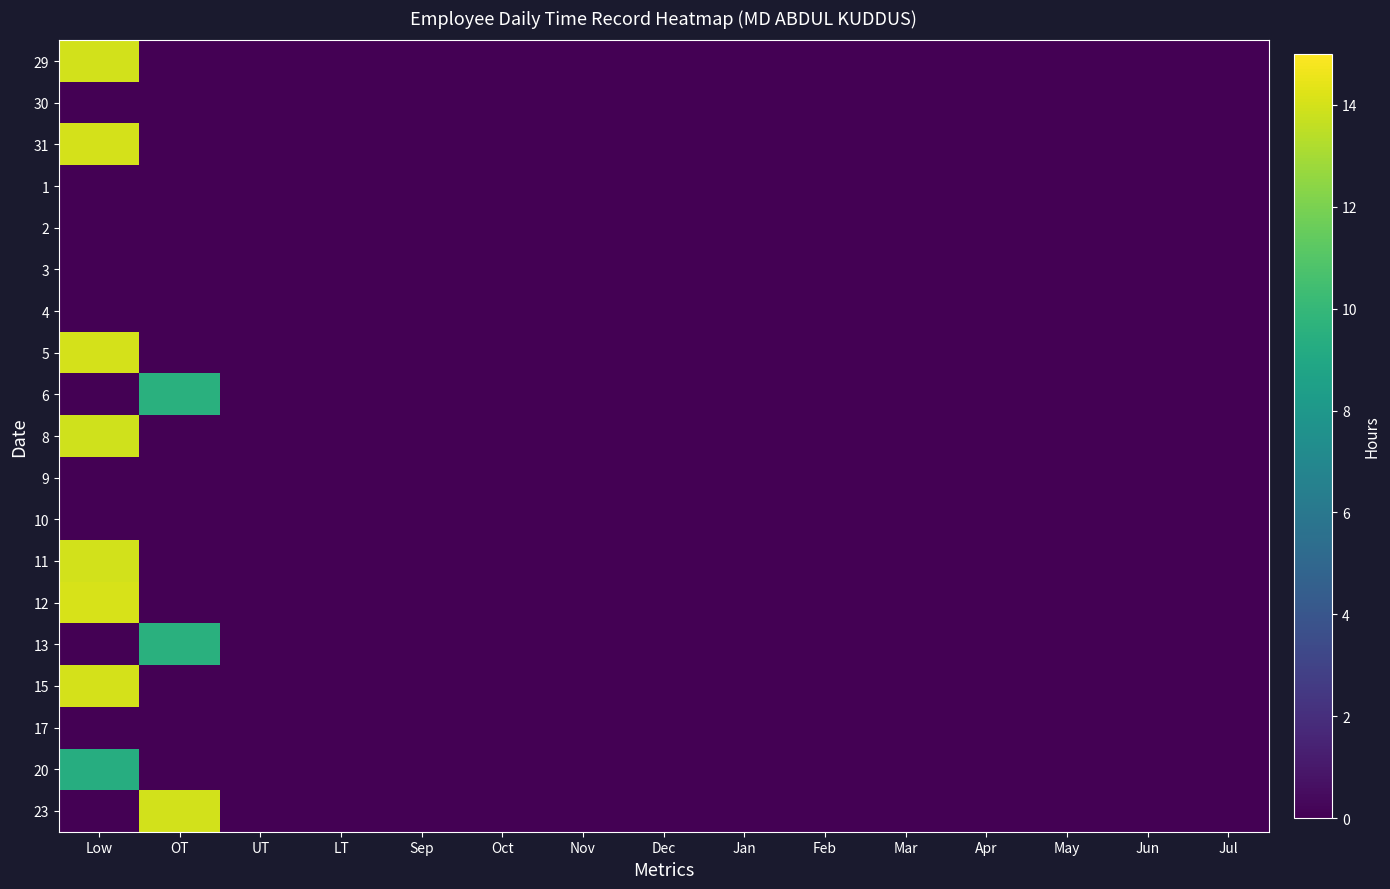

Reading left to right, list all the values displayed in this chart.

29: Low=14.0	OT=0.0	UT=0.0	LT=0.0	Sep=0.0	Oct=0.0	Nov=0.0	Dec=0.0	Jan=0.0	Feb=0.0	Mar=0.0	Apr=0.0	May=0.0	Jun=0.0	Jul=0.0
30: Low=0.0	OT=0.0	UT=0.0	LT=0.0	Sep=0.0	Oct=0.0	Nov=0.0	Dec=0.0	Jan=0.0	Feb=0.0	Mar=0.0	Apr=0.0	May=0.0	Jun=0.0	Jul=0.0
31: Low=14.0	OT=0.0	UT=0.0	LT=0.0	Sep=0.0	Oct=0.0	Nov=0.0	Dec=0.0	Jan=0.0	Feb=0.0	Mar=0.0	Apr=0.0	May=0.0	Jun=0.0	Jul=0.0
1: Low=0.0	OT=0.0	UT=0.0	LT=0.0	Sep=0.0	Oct=0.0	Nov=0.0	Dec=0.0	Jan=0.0	Feb=0.0	Mar=0.0	Apr=0.0	May=0.0	Jun=0.0	Jul=0.0
2: Low=0.0	OT=0.0	UT=0.0	LT=0.0	Sep=0.0	Oct=0.0	Nov=0.0	Dec=0.0	Jan=0.0	Feb=0.0	Mar=0.0	Apr=0.0	May=0.0	Jun=0.0	Jul=0.0
3: Low=0.0	OT=0.0	UT=0.0	LT=0.0	Sep=0.0	Oct=0.0	Nov=0.0	Dec=0.0	Jan=0.0	Feb=0.0	Mar=0.0	Apr=0.0	May=0.0	Jun=0.0	Jul=0.0
4: Low=0.0	OT=0.0	UT=0.0	LT=0.0	Sep=0.0	Oct=0.0	Nov=0.0	Dec=0.0	Jan=0.0	Feb=0.0	Mar=0.0	Apr=0.0	May=0.0	Jun=0.0	Jul=0.0
5: Low=14.0	OT=0.0	UT=0.0	LT=0.0	Sep=0.0	Oct=0.0	Nov=0.0	Dec=0.0	Jan=0.0	Feb=0.0	Mar=0.0	Apr=0.0	May=0.0	Jun=0.0	Jul=0.0
6: Low=0.0	OT=9.5	UT=0.0	LT=0.0	Sep=0.0	Oct=0.0	Nov=0.0	Dec=0.0	Jan=0.0	Feb=0.0	Mar=0.0	Apr=0.0	May=0.0	Jun=0.0	Jul=0.0
8: Low=13.9	OT=0.0	UT=0.0	LT=0.0	Sep=0.0	Oct=0.0	Nov=0.0	Dec=0.0	Jan=0.0	Feb=0.0	Mar=0.0	Apr=0.0	May=0.0	Jun=0.0	Jul=0.0
9: Low=0.0	OT=0.0	UT=0.0	LT=0.0	Sep=0.0	Oct=0.0	Nov=0.0	Dec=0.0	Jan=0.0	Feb=0.0	Mar=0.0	Apr=0.0	May=0.0	Jun=0.0	Jul=0.0
10: Low=0.0	OT=0.0	UT=0.0	LT=0.0	Sep=0.0	Oct=0.0	Nov=0.0	Dec=0.0	Jan=0.0	Feb=0.0	Mar=0.0	Apr=0.0	May=0.0	Jun=0.0	Jul=0.0
11: Low=14.0	OT=0.0	UT=0.0	LT=0.0	Sep=0.0	Oct=0.0	Nov=0.0	Dec=0.0	Jan=0.0	Feb=0.0	Mar=0.0	Apr=0.0	May=0.0	Jun=0.0	Jul=0.0
12: Low=14.1	OT=0.0	UT=0.0	LT=0.0	Sep=0.0	Oct=0.0	Nov=0.0	Dec=0.0	Jan=0.0	Feb=0.0	Mar=0.0	Apr=0.0	May=0.0	Jun=0.0	Jul=0.0
13: Low=0.0	OT=9.5	UT=0.0	LT=0.0	Sep=0.0	Oct=0.0	Nov=0.0	Dec=0.0	Jan=0.0	Feb=0.0	Mar=0.0	Apr=0.0	May=0.0	Jun=0.0	Jul=0.0
15: Low=14.0	OT=0.0	UT=0.0	LT=0.0	Sep=0.0	Oct=0.0	Nov=0.0	Dec=0.0	Jan=0.0	Feb=0.0	Mar=0.0	Apr=0.0	May=0.0	Jun=0.0	Jul=0.0
17: Low=0.0	OT=0.0	UT=0.0	LT=0.0	Sep=0.0	Oct=0.0	Nov=0.0	Dec=0.0	Jan=0.0	Feb=0.0	Mar=0.0	Apr=0.0	May=0.0	Jun=0.0	Jul=0.0
20: Low=9.4	OT=0.0	UT=0.0	LT=0.0	Sep=0.0	Oct=0.0	Nov=0.0	Dec=0.0	Jan=0.0	Feb=0.0	Mar=0.0	Apr=0.0	May=0.0	Jun=0.0	Jul=0.0
23: Low=0.0	OT=14.0	UT=0.0	LT=0.0	Sep=0.0	Oct=0.0	Nov=0.0	Dec=0.0	Jan=0.0	Feb=0.0	Mar=0.0	Apr=0.0	May=0.0	Jun=0.0	Jul=0.0